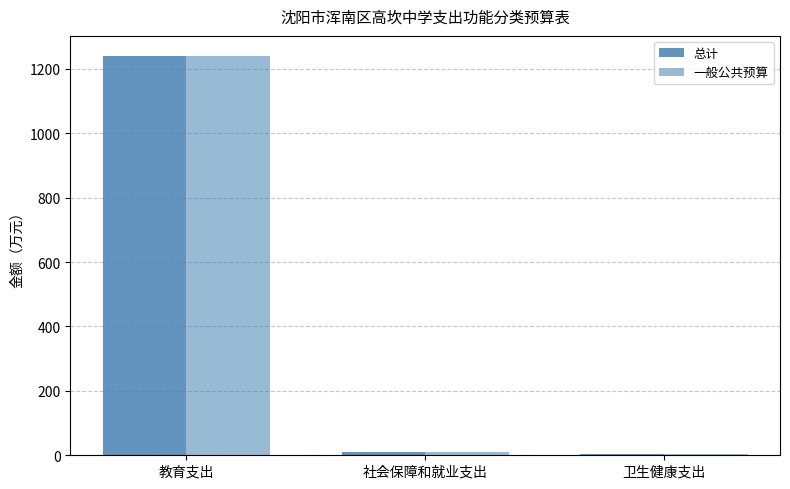

Rank the series at 教育支出 from lowest to highest value.

总计, 一般公共预算